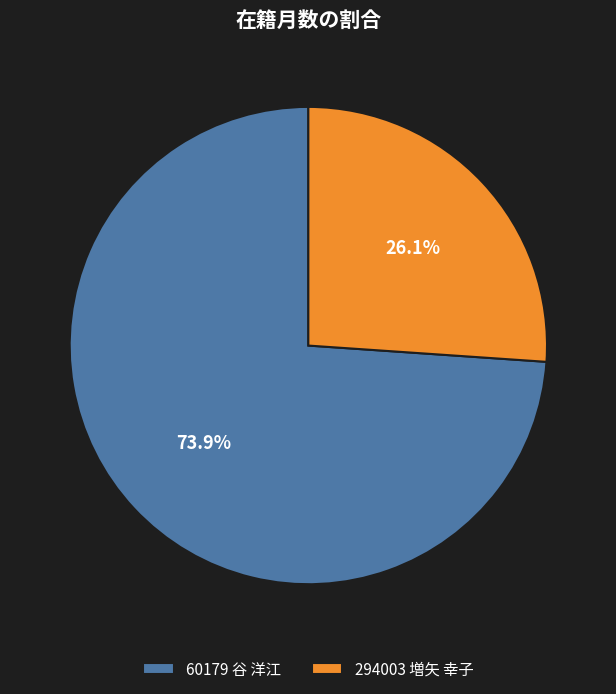

The 294003 増矢 幸子 slice represents 20% of the pie. True or false?

False